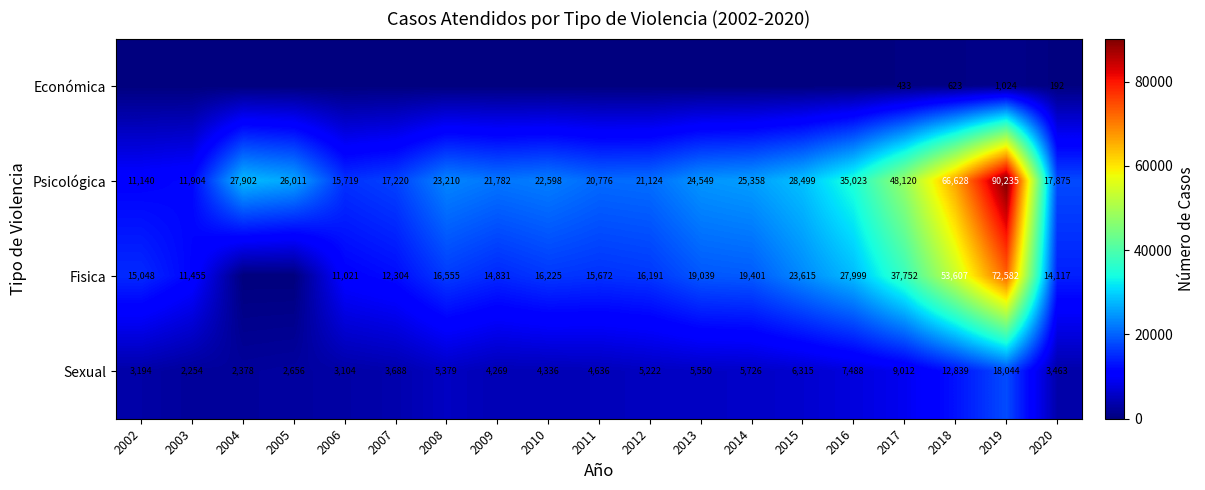

Rank the categories by Sexual value from highest to lowest.

2019, 2018, 2017, 2016, 2015, 2014, 2013, 2008, 2012, 2011, 2010, 2009, 2007, 2020, 2002, 2006, 2005, 2004, 2003